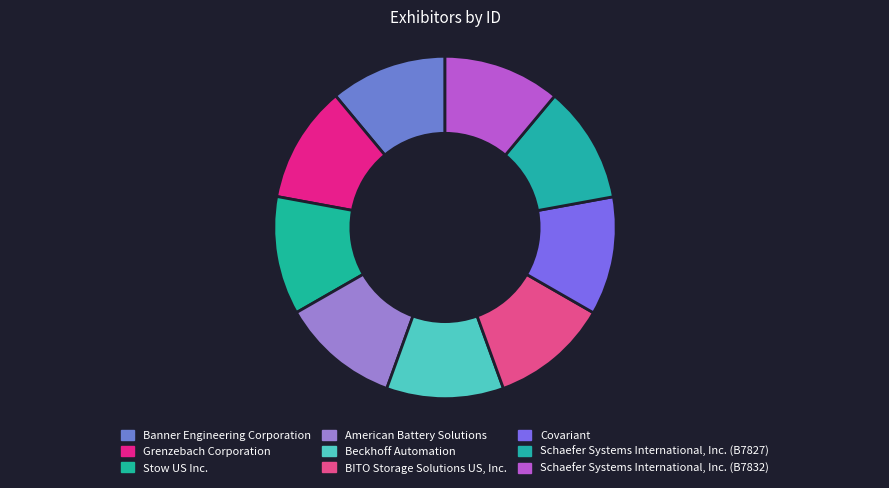

Is Stow US Inc. the majority of the pie?

No